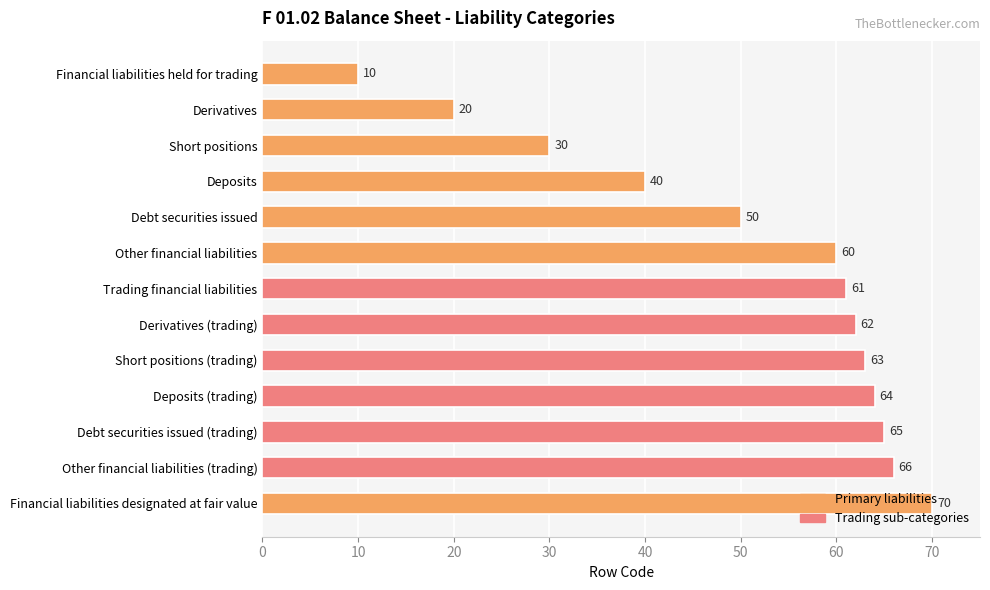

What is the ratio of the value at Trading financial liabilities to the value at Derivatives (trading)?

1.0